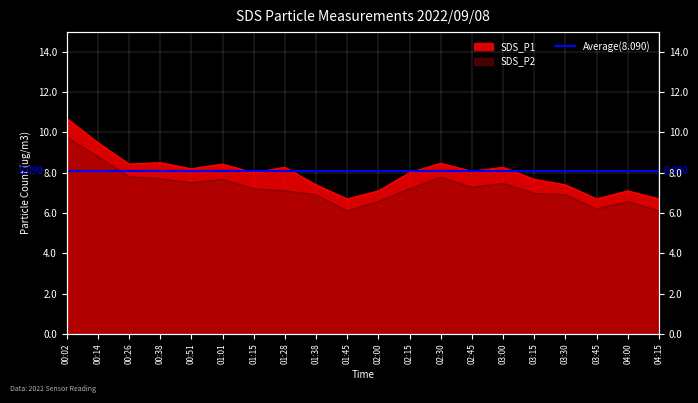

The value of SDS_P1 at 01:45 is 4.6. True or false?

False